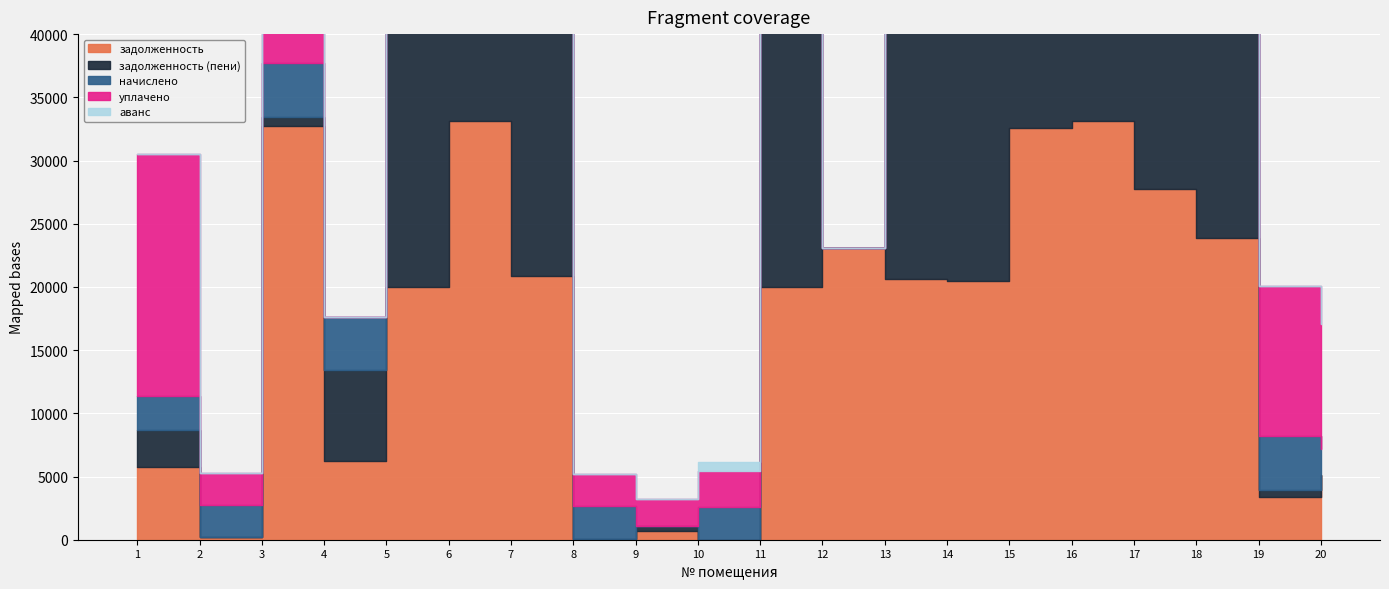

At which label does задолженность reach its peak?

6